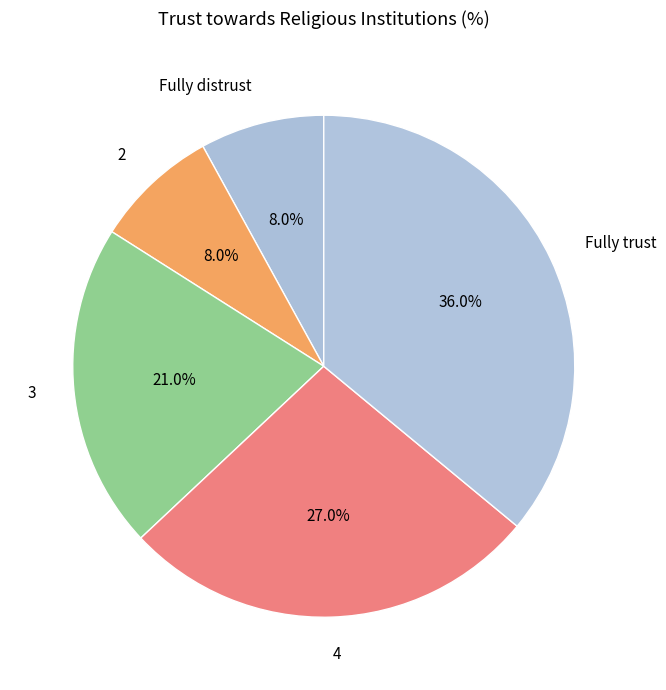

To the nearest percent, what is the difference between the largest and smallest slice percentages?

28%